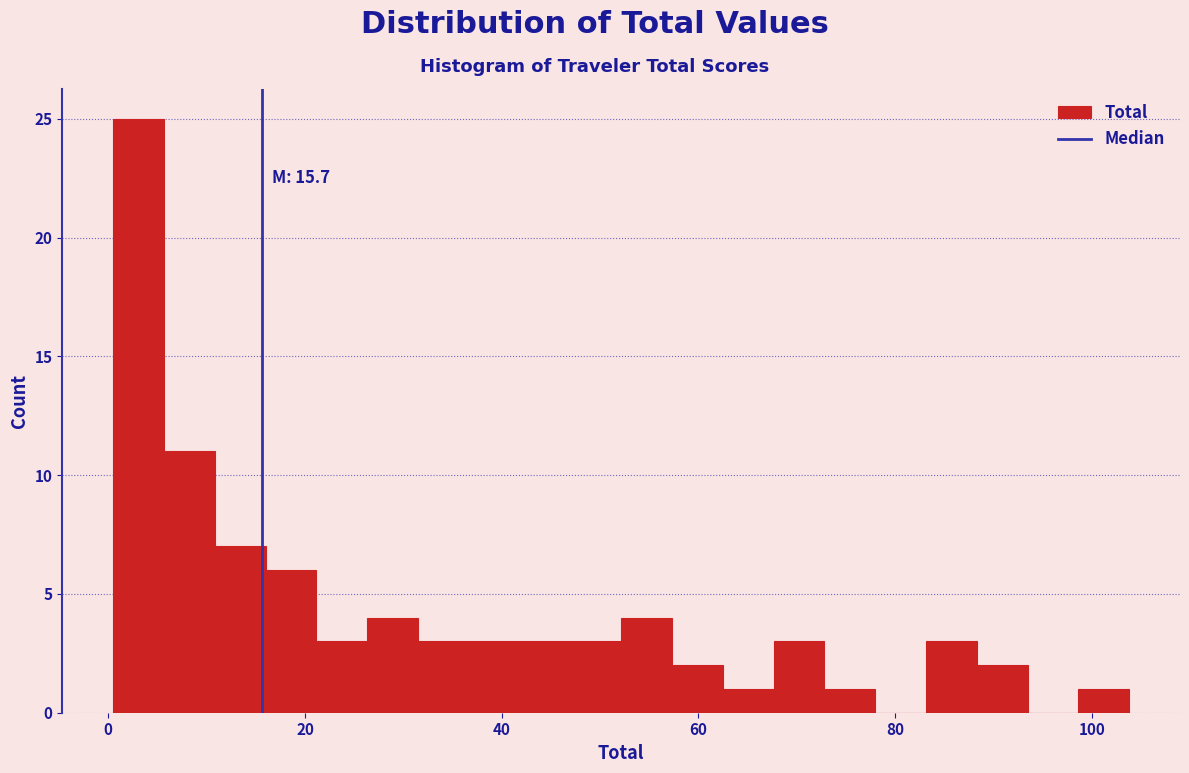

Around what value on the x-axis is the tallest bar? Give the approximate position of its centre, as read against the axis.

4